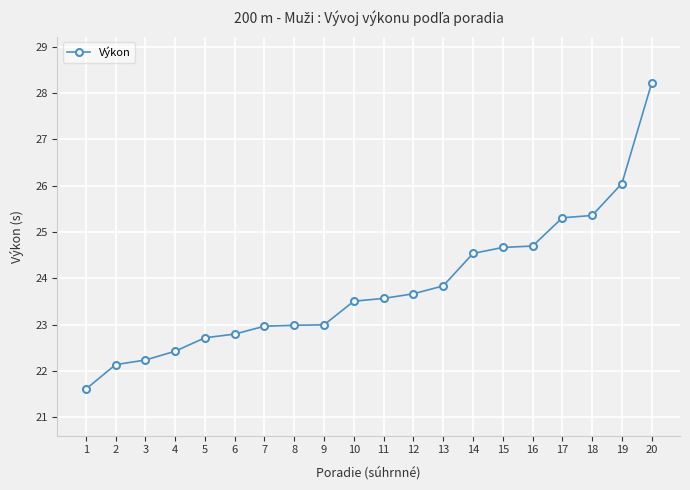

At which category does the chart reach its minimum across all series?

1